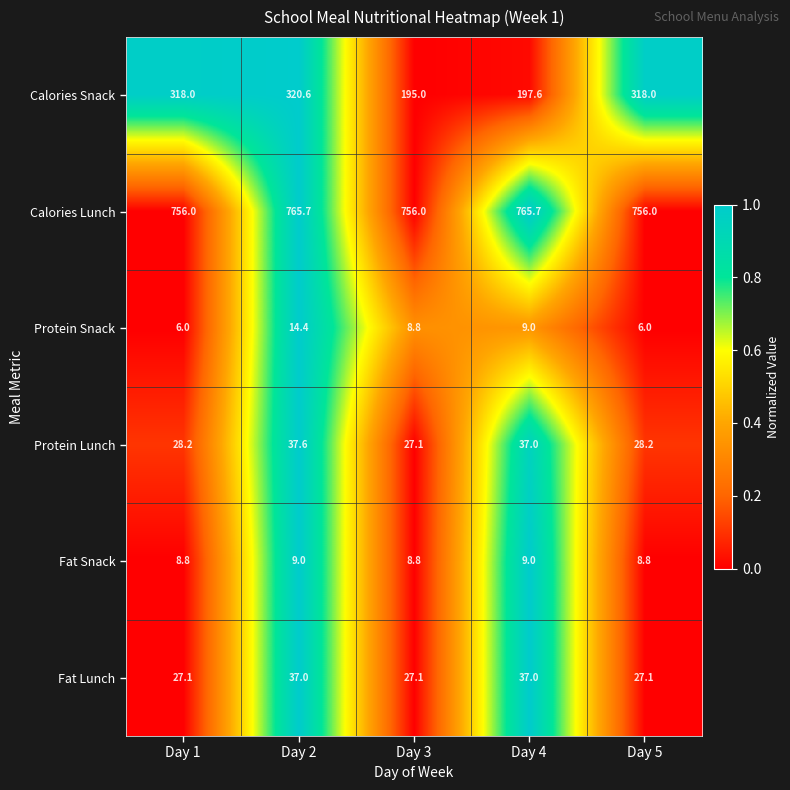

Reading left to right, transcribe all the data shown in this chart.

Calories Snack: 318.0	320.6	195.0	197.6	318.0
Calories Lunch: 756.0	765.7	756.0	765.7	756.0
Protein Snack: 6.0	14.4	8.8	9.0	6.0
Protein Lunch: 28.2	37.6	27.1	37.0	28.2
Fat Snack: 8.8	9.0	8.8	9.0	8.8
Fat Lunch: 27.1	37.0	27.1	37.0	27.1